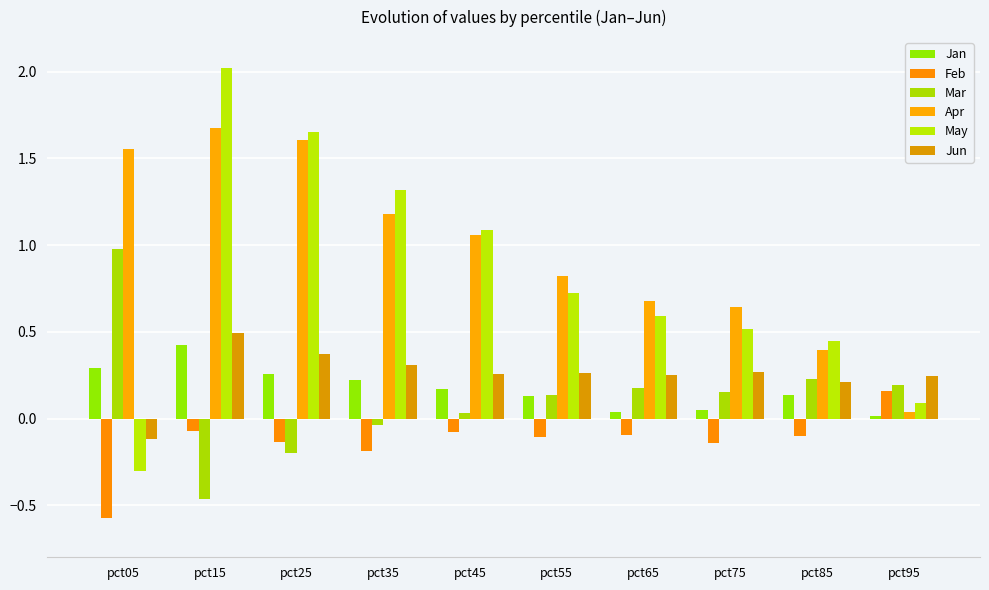

Between pct55 and pct85, which is larger?

pct85